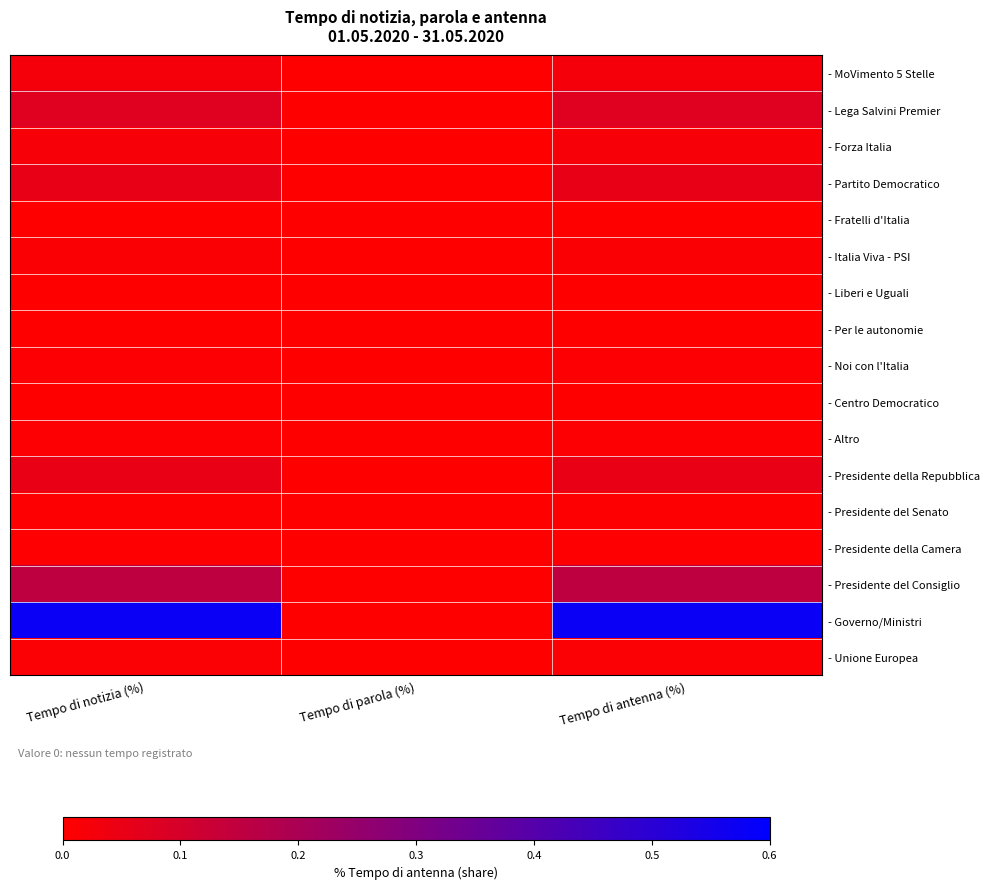

Reading right to left, list all the values displayed in this chart.

- MoVimento 5 Stelle: Tempo di antenna (%)=0.0	Tempo di parola (%)=0.0	Tempo di notizia (%)=0.0
- Lega Salvini Premier: Tempo di antenna (%)=0.1	Tempo di parola (%)=0.0	Tempo di notizia (%)=0.1
- Forza Italia: Tempo di antenna (%)=0.0	Tempo di parola (%)=0.0	Tempo di notizia (%)=0.0
- Partito Democratico: Tempo di antenna (%)=0.1	Tempo di parola (%)=0.0	Tempo di notizia (%)=0.1
- Fratelli d'Italia: Tempo di antenna (%)=0.0	Tempo di parola (%)=0.0	Tempo di notizia (%)=0.0
- Italia Viva - PSI: Tempo di antenna (%)=0.0	Tempo di parola (%)=0.0	Tempo di notizia (%)=0.0
- Liberi e Uguali: Tempo di antenna (%)=0.0	Tempo di parola (%)=0.0	Tempo di notizia (%)=0.0
- Per le autonomie: Tempo di antenna (%)=0.0	Tempo di parola (%)=0.0	Tempo di notizia (%)=0.0
- Noi con l'Italia: Tempo di antenna (%)=0.0	Tempo di parola (%)=0.0	Tempo di notizia (%)=0.0
- Centro Democratico: Tempo di antenna (%)=0.0	Tempo di parola (%)=0.0	Tempo di notizia (%)=0.0
- Altro: Tempo di antenna (%)=0.0	Tempo di parola (%)=0.0	Tempo di notizia (%)=0.0
- Presidente della Repubblica: Tempo di antenna (%)=0.1	Tempo di parola (%)=0.0	Tempo di notizia (%)=0.1
- Presidente del Senato: Tempo di antenna (%)=0.0	Tempo di parola (%)=0.0	Tempo di notizia (%)=0.0
- Presidente della Camera: Tempo di antenna (%)=0.0	Tempo di parola (%)=0.0	Tempo di notizia (%)=0.0
- Presidente del Consiglio: Tempo di antenna (%)=0.2	Tempo di parola (%)=0.0	Tempo di notizia (%)=0.2
- Governo/Ministri: Tempo di antenna (%)=0.6	Tempo di parola (%)=0.0	Tempo di notizia (%)=0.6
- Unione Europea: Tempo di antenna (%)=0.0	Tempo di parola (%)=0.0	Tempo di notizia (%)=0.0